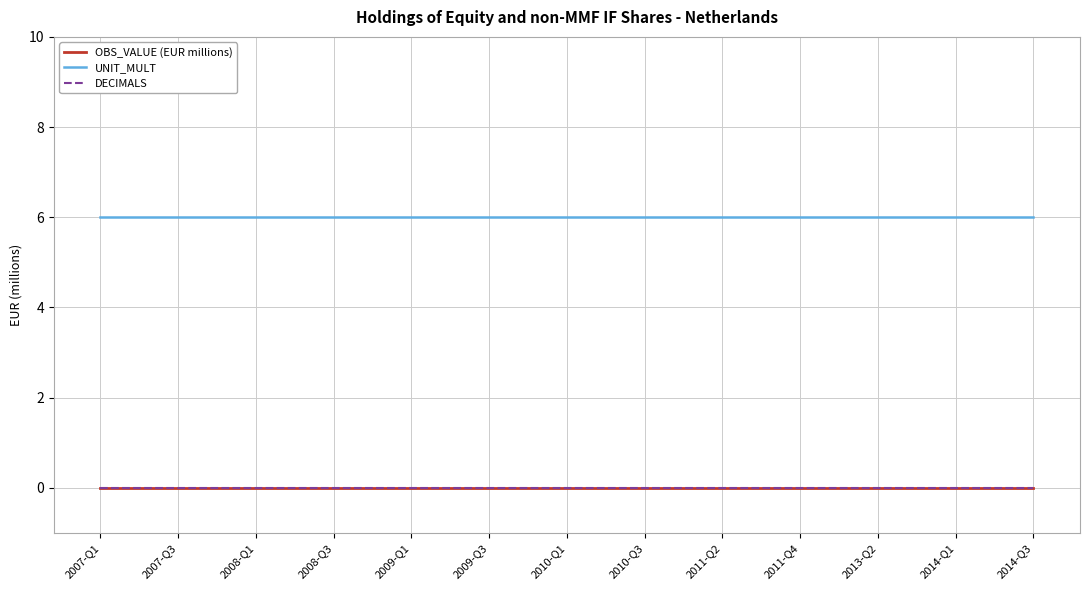

Does the chart display data point markers on the line(s)?

No